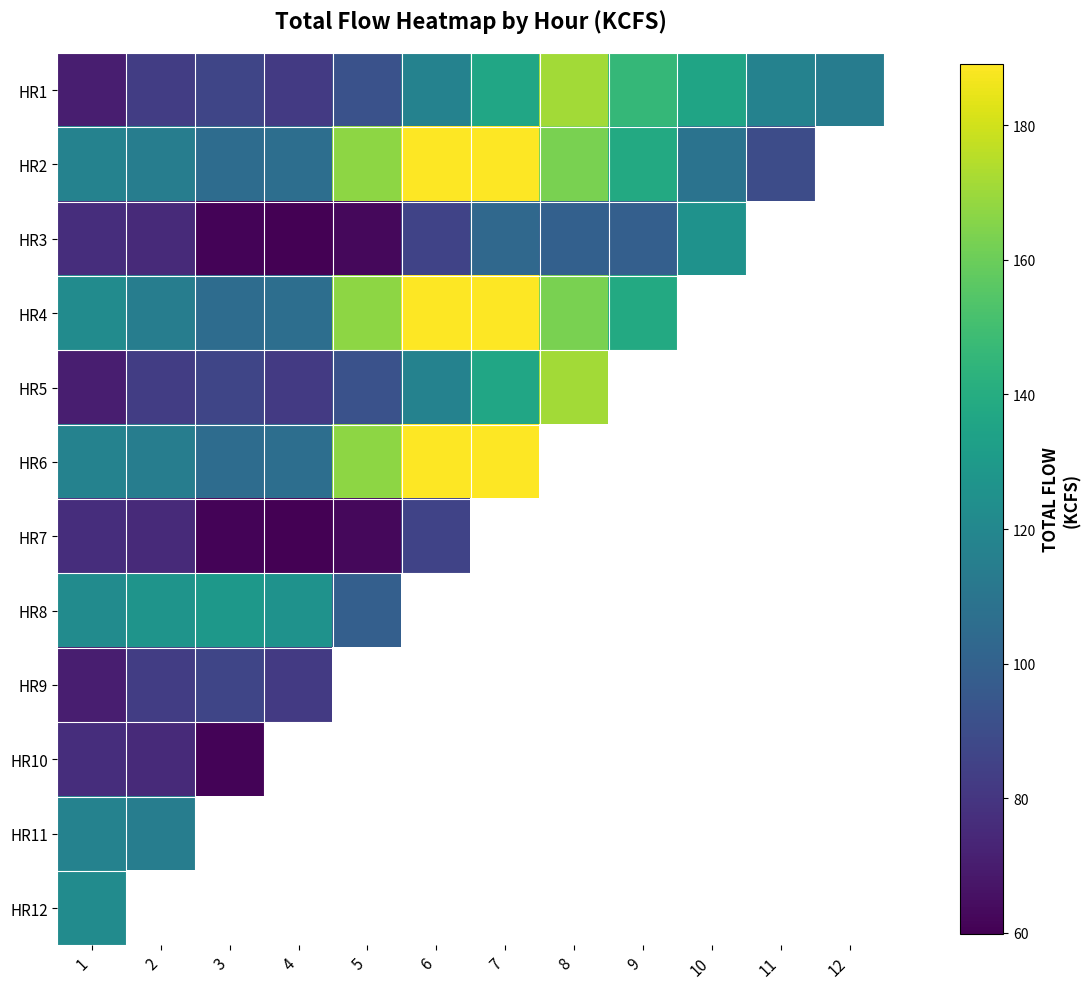

Count the number of categories in the chart.

12